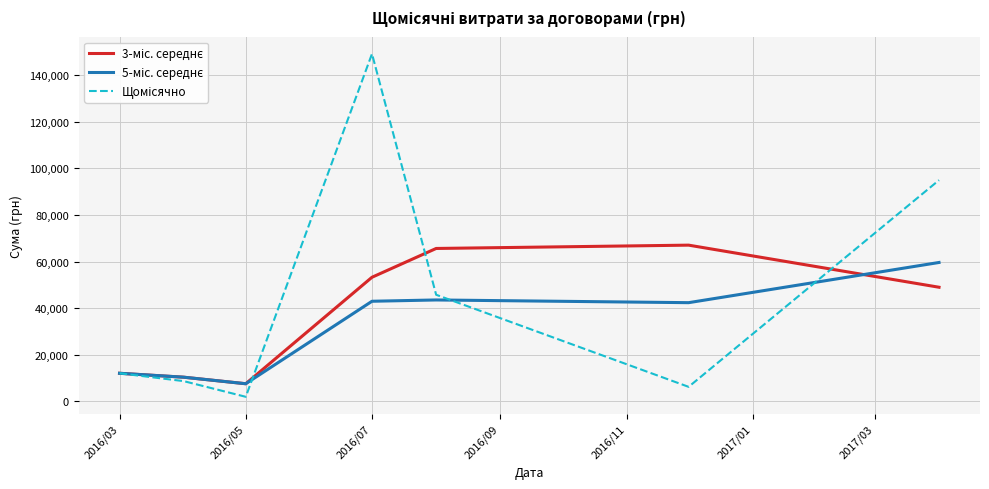

In 5-міс. середнє, how many points are higher than both neighbors (excluding endpoints)?

1